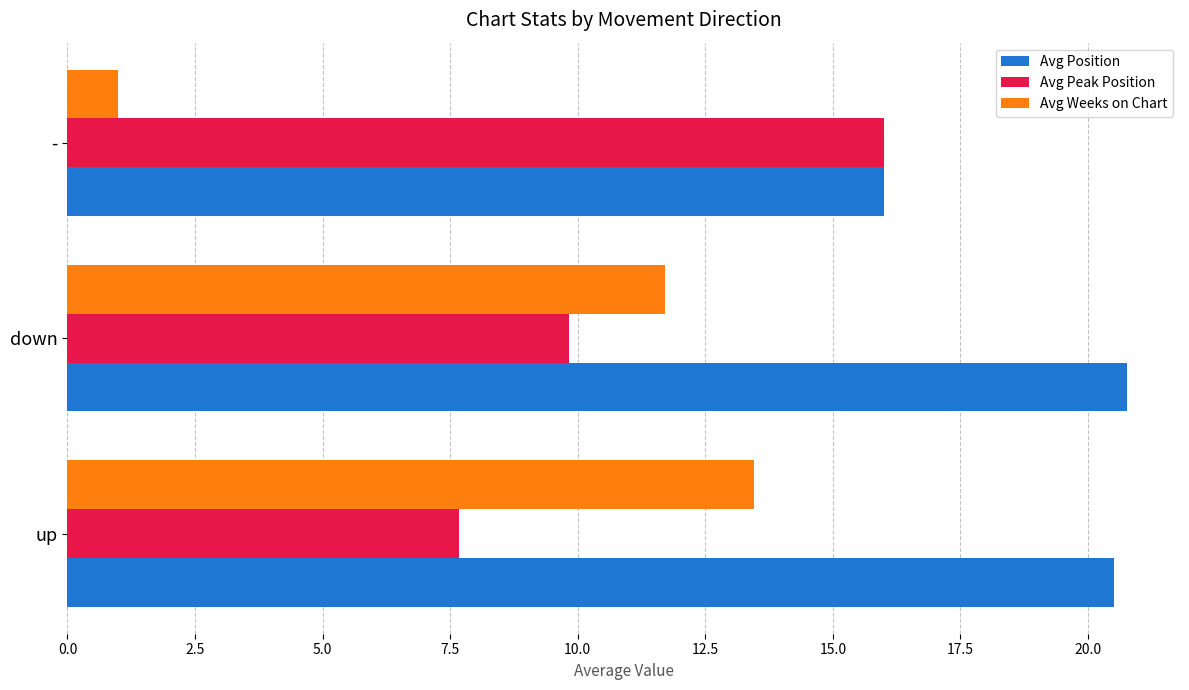

List the series in order of their peak value, lowest first.

Avg Weeks on Chart, Avg Peak Position, Avg Position